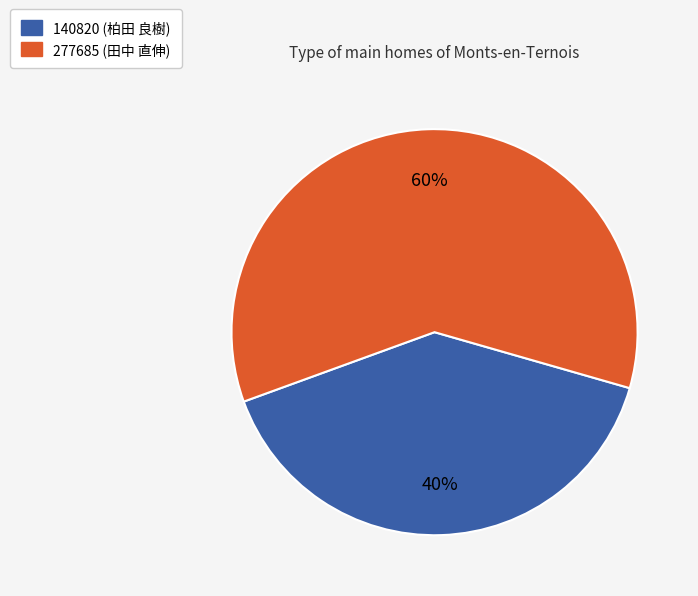

Is there a majority slice in this chart?

Yes